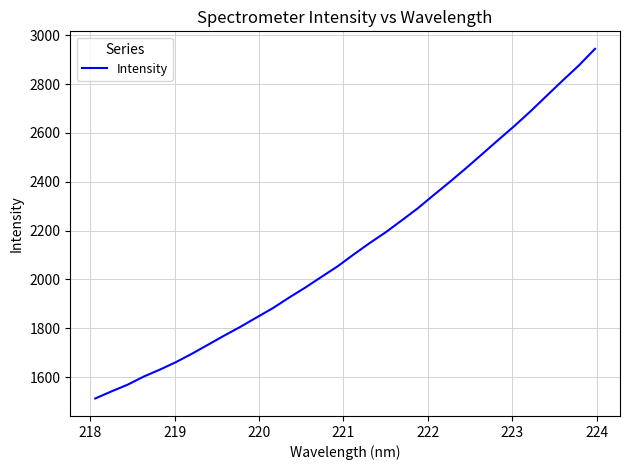

What is the greatest value displayed?

2944.2